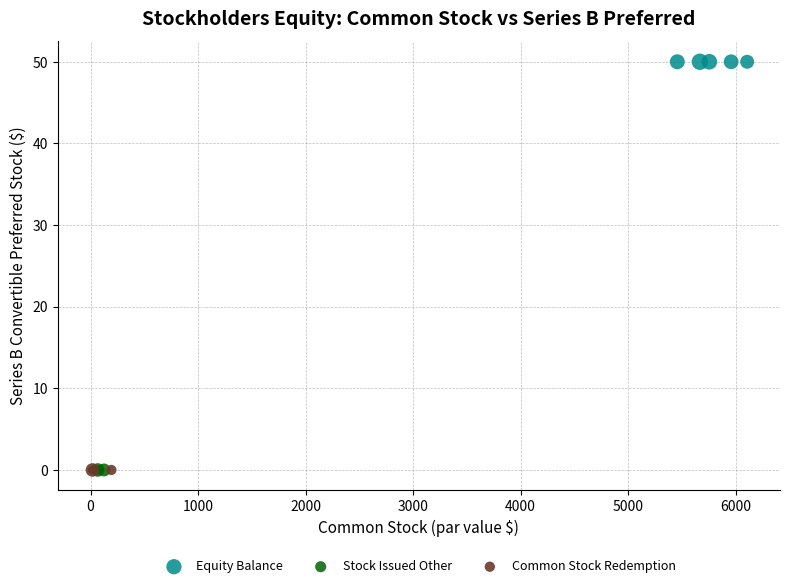

Which series contains the highest Y value?

Equity Balance